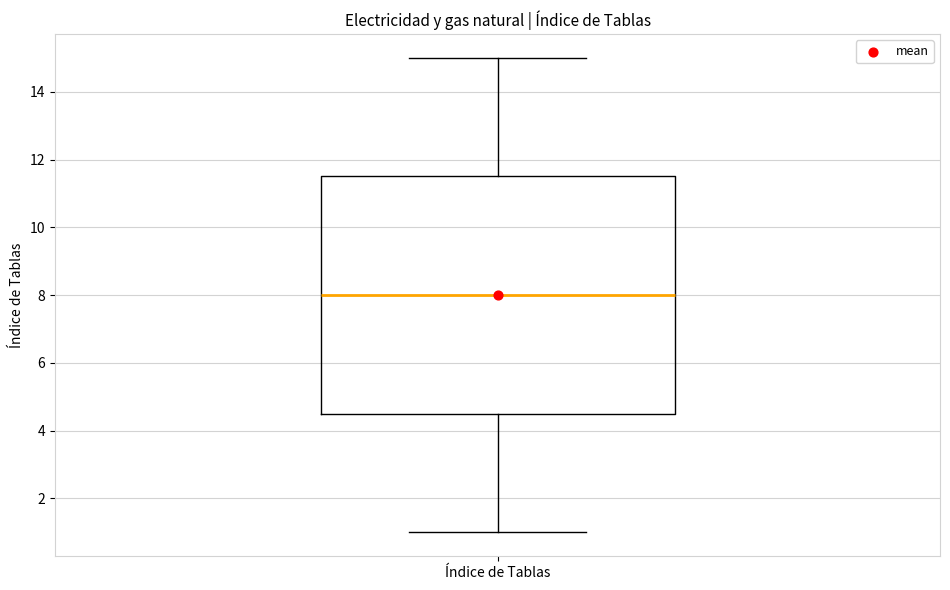

Read this box plot against the y-axis: the position of the median line, the range covered by the box, and the ends of both whiskers. The values are not printed on the chart, so give them approximately, as read against the axis.

median 8.0, box 4.6 to 11.6, whiskers 1.0 to 15.0